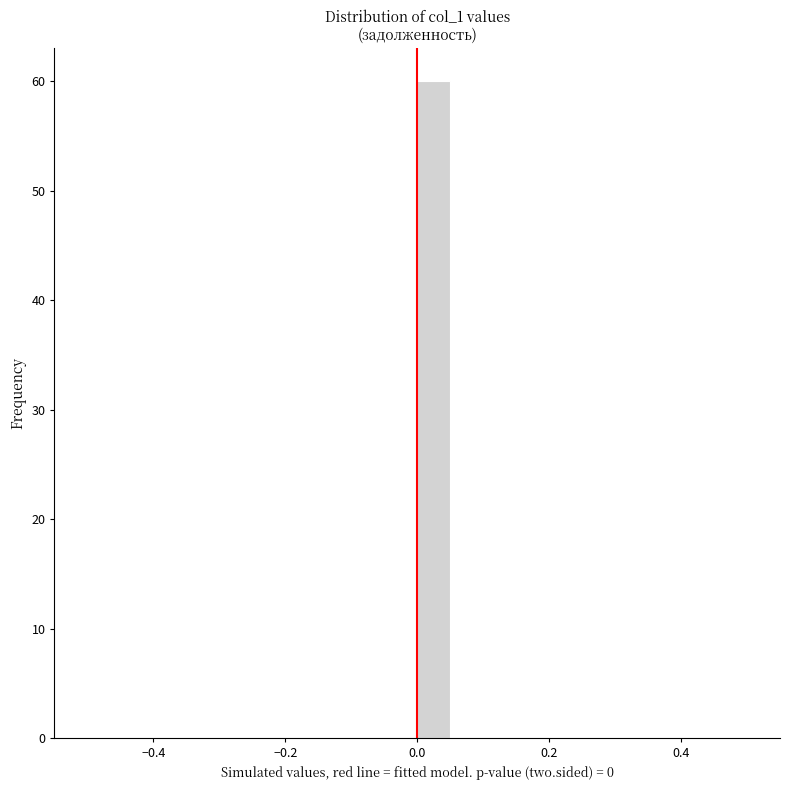

Read against the x-axis, roughly where is the centre of the tallest bar?

0.02